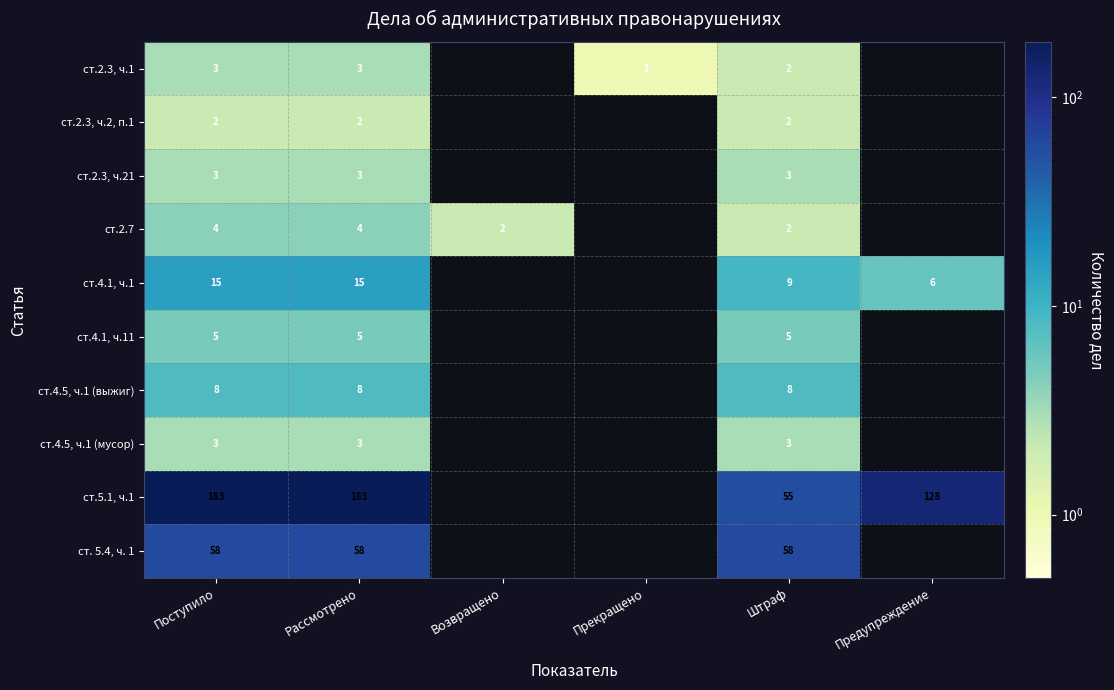

True or false: ст.4.5, ч.1 (мусор) has a value of 3 at Штраф.

True